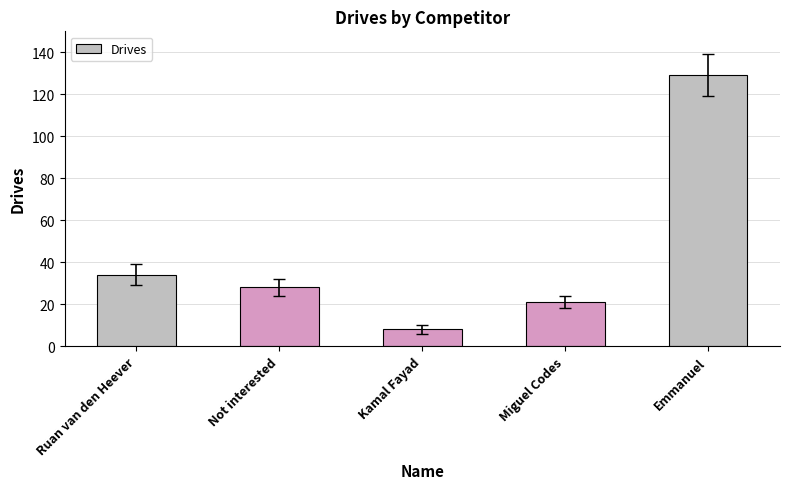

Is it true that the value at Miguel Codes is 34?

False